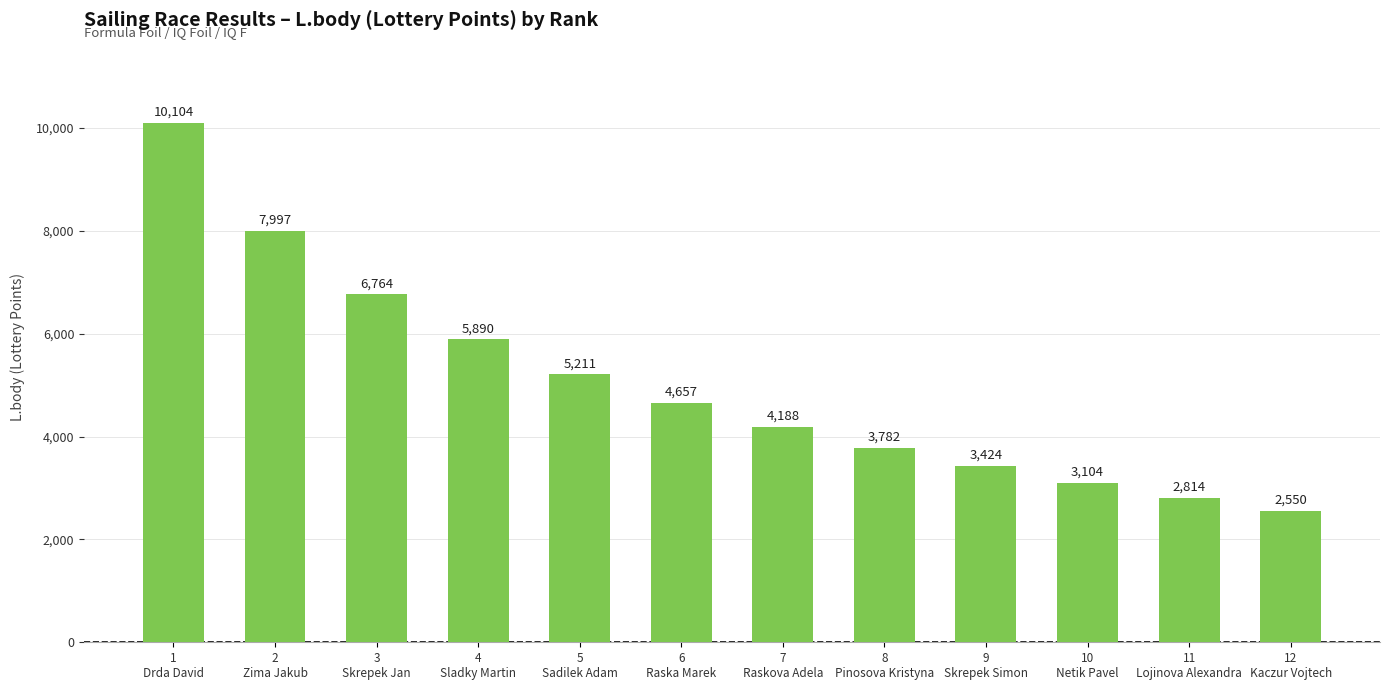

The chart shows a value of 7997 at 2
Zima Jakub. True or false?

True